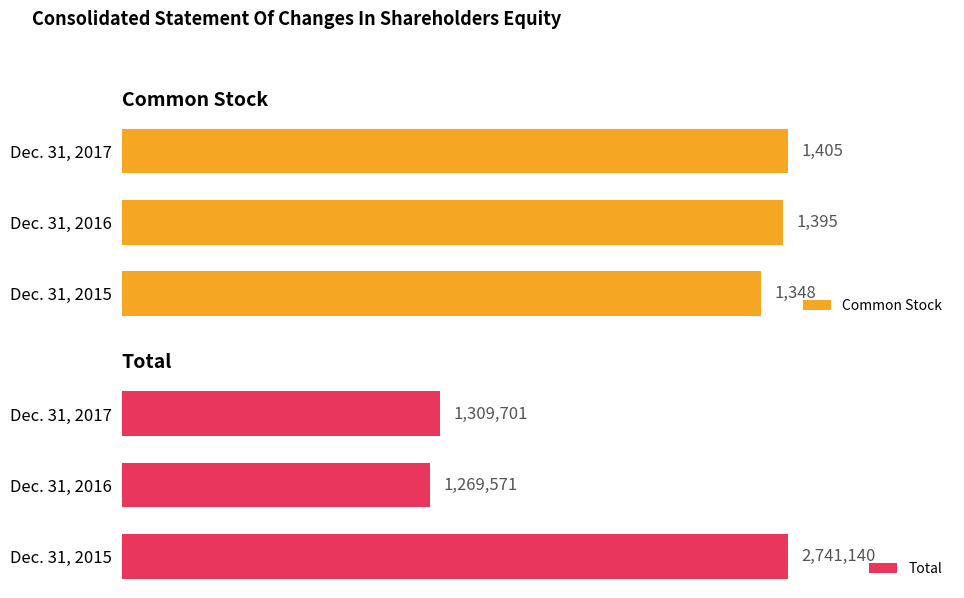

Reading right to left, transcribe all the data shown in this chart.

Common Stock: 400=1405	200=1395	0=1348
Total: 400=1309701	200=1269571	0=2741140